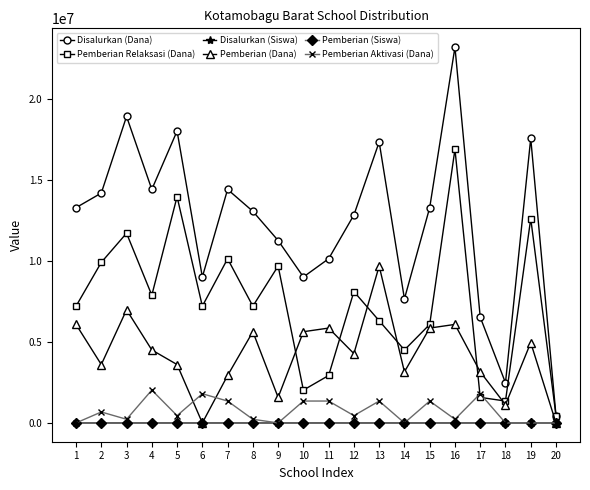

True or false: Pemberian (Dana) has a value of 9861955 at 10.

False